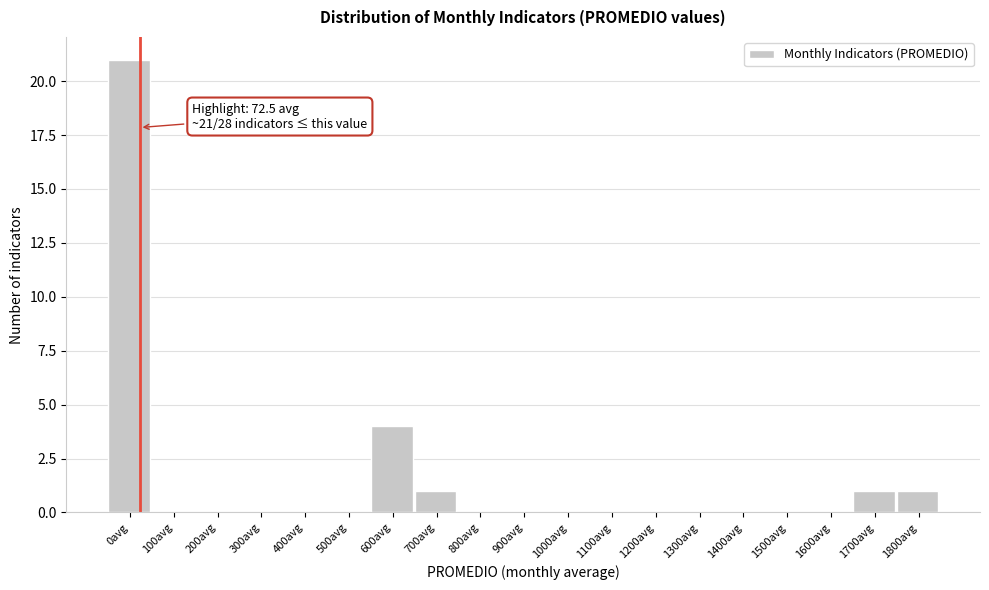

Reading left to right, transcribe all the data shown in this chart.

0avg=21	100avg=0	200avg=0	300avg=0	400avg=0	500avg=0	600avg=4	700avg=1	800avg=0	900avg=0	1000avg=0	1100avg=0	1200avg=0	1300avg=0	1400avg=0	1500avg=0	1600avg=0	1700avg=1	1800avg=1